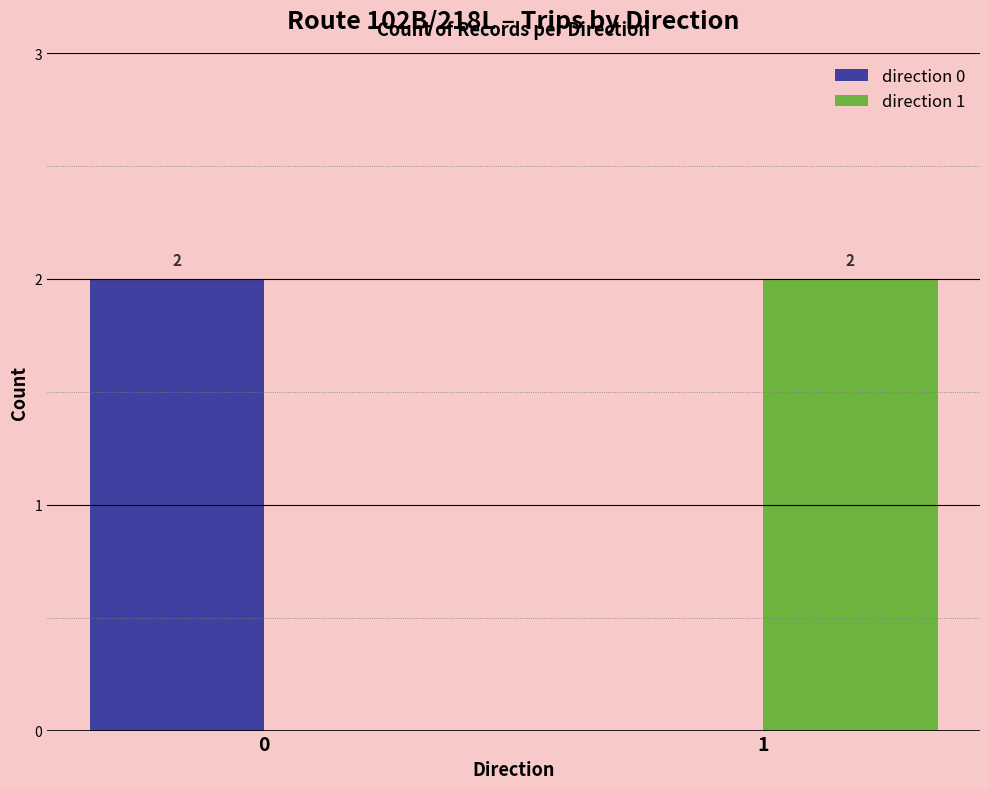

Are the bars grouped side by side (vs. stacked)?

Yes